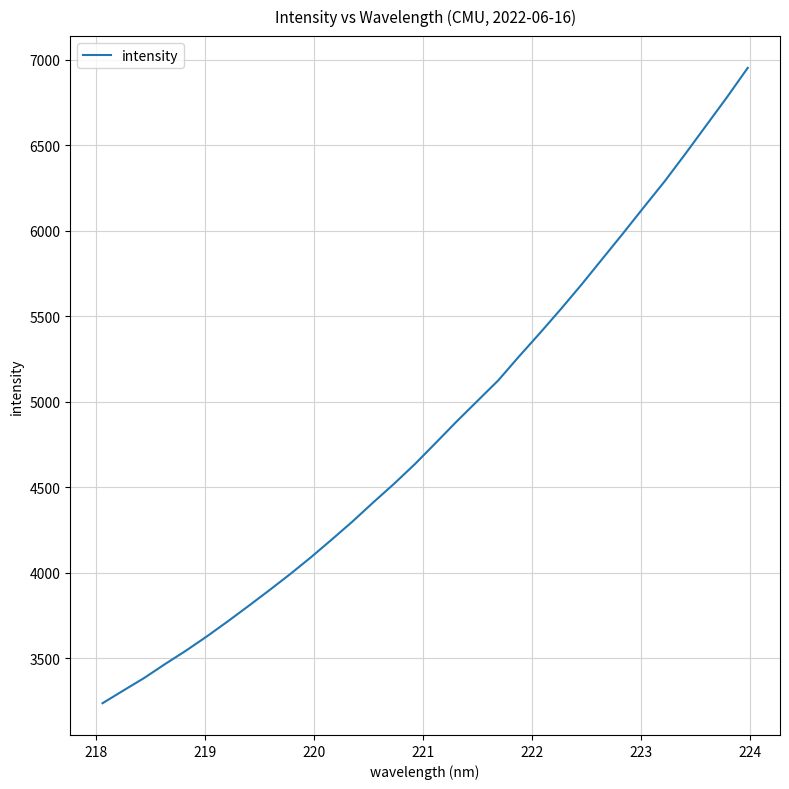

What is the greatest value displayed?

6952.2